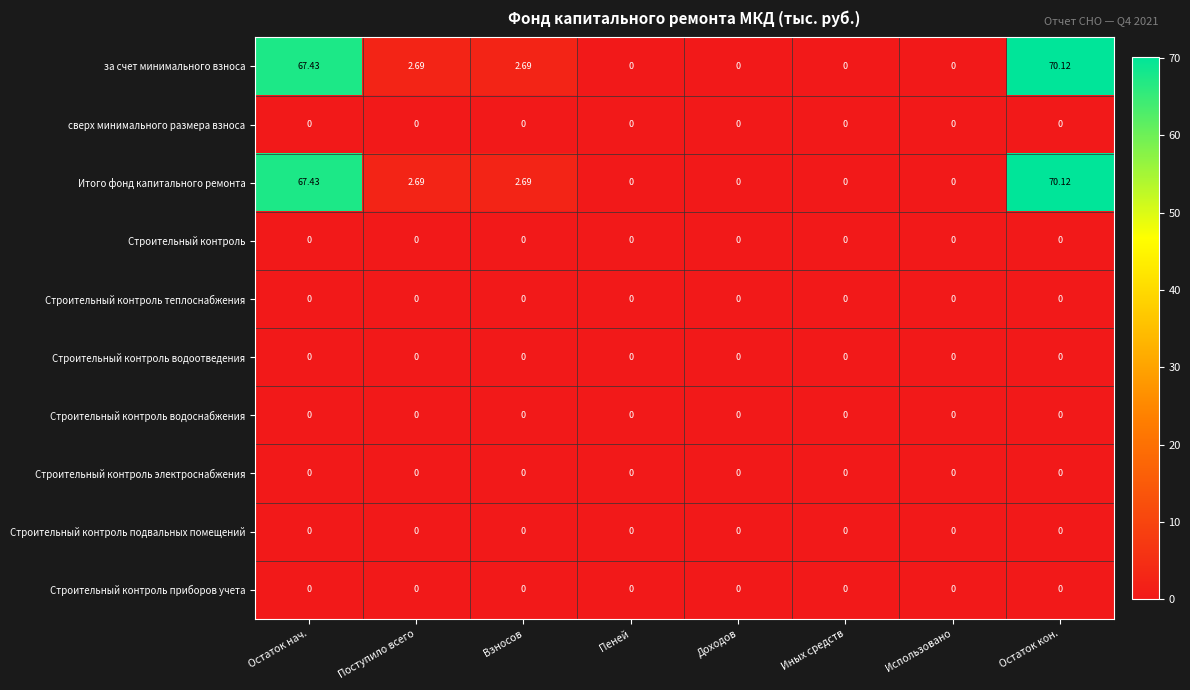

At which category is the sum across all series the highest?

Остаток кон.